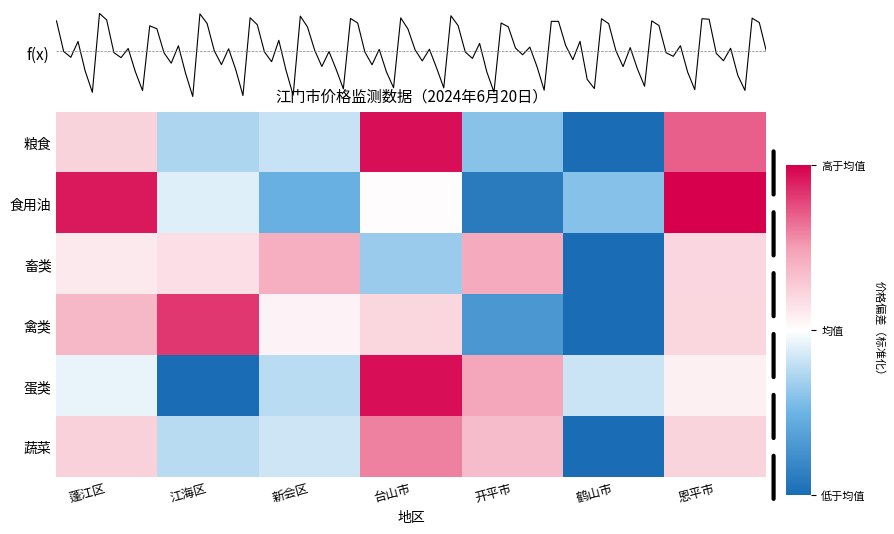

True or false: 蔬菜 has a value of 0.4 at 蓬江区.

False